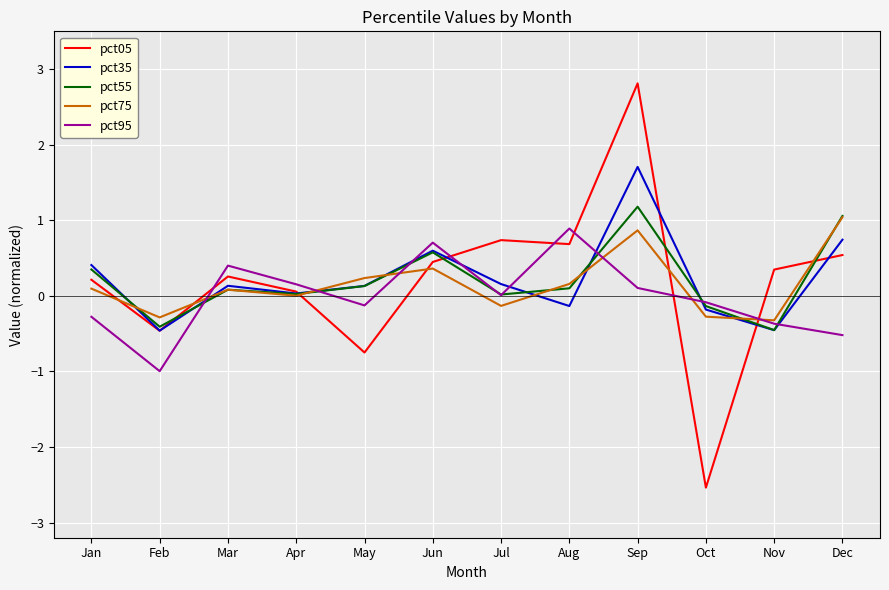

Which series has the widest spread of values?

pct05